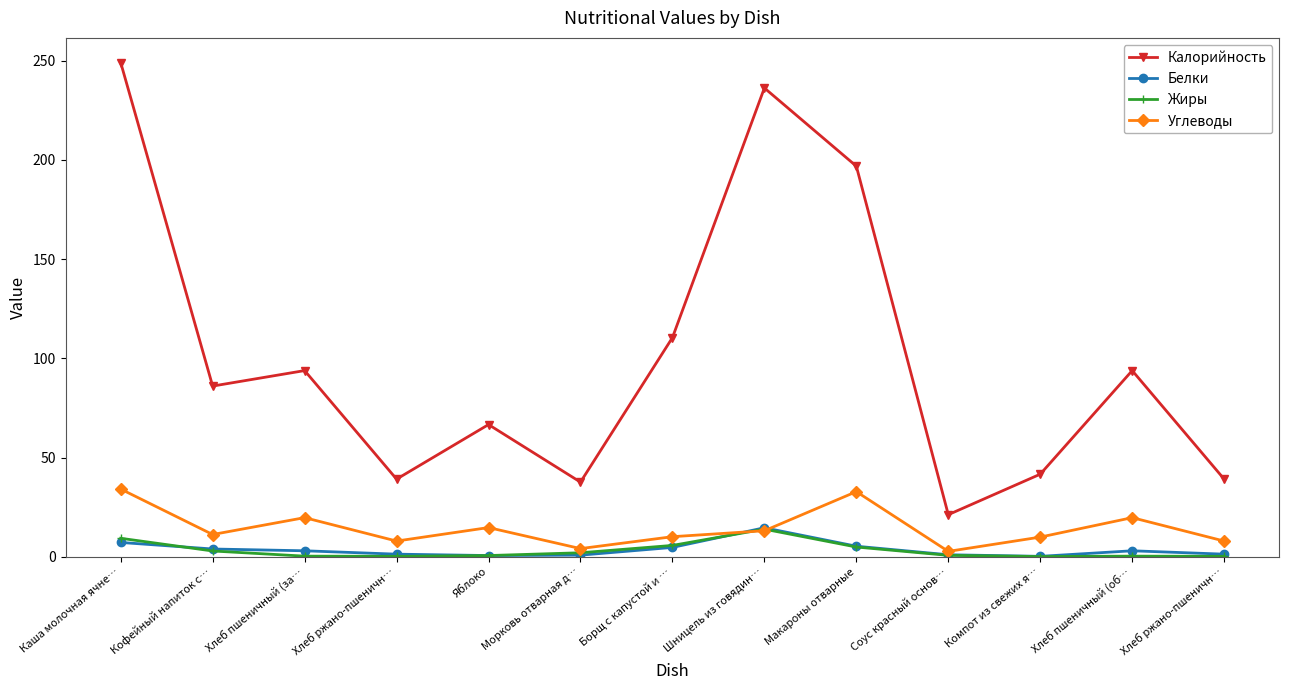

What are all the series names shown in the legend?

Калорийность, Белки, Жиры, Углеводы